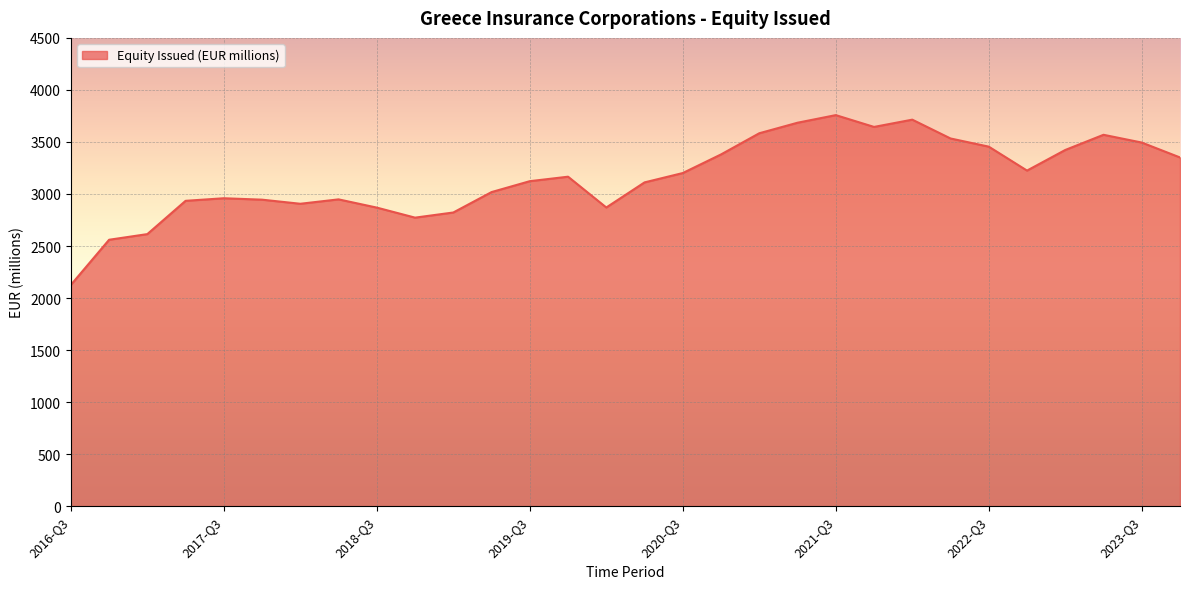

How many distinct data groups are displayed?

1